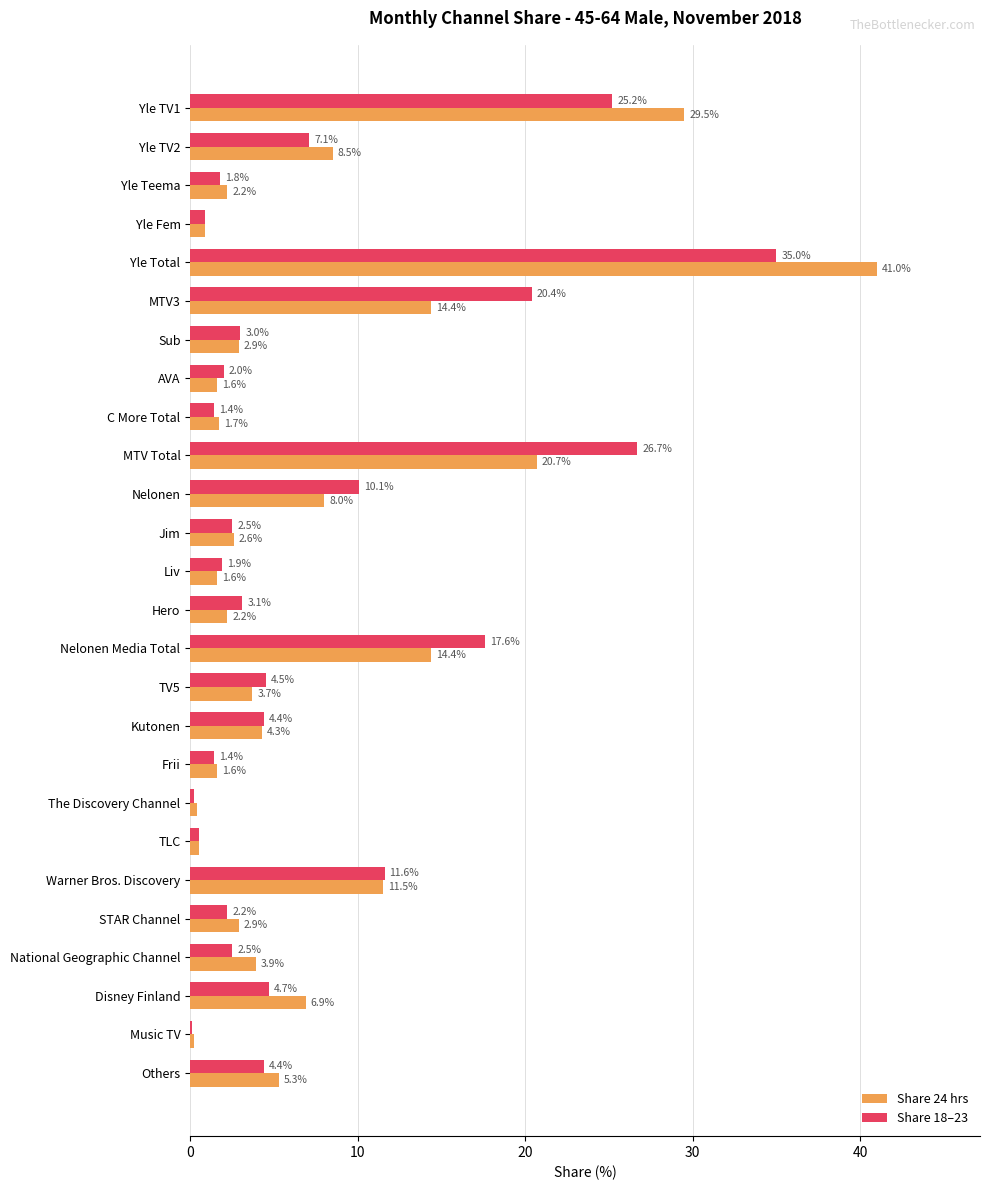

The value of Share 18–23 at TLC is 0.5. True or false?

True